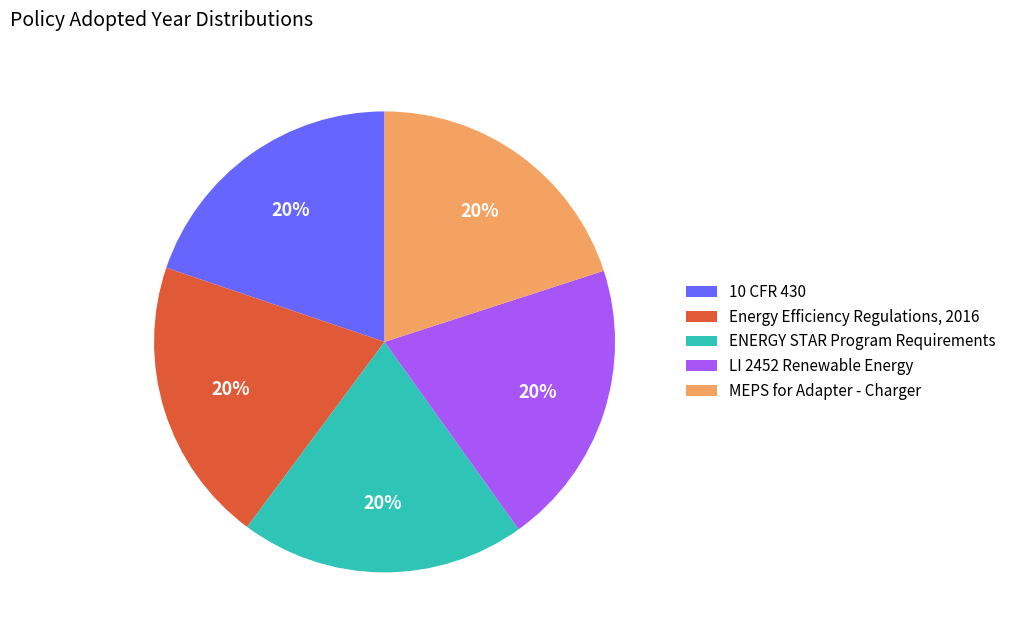

How many segments does this pie chart have?

5